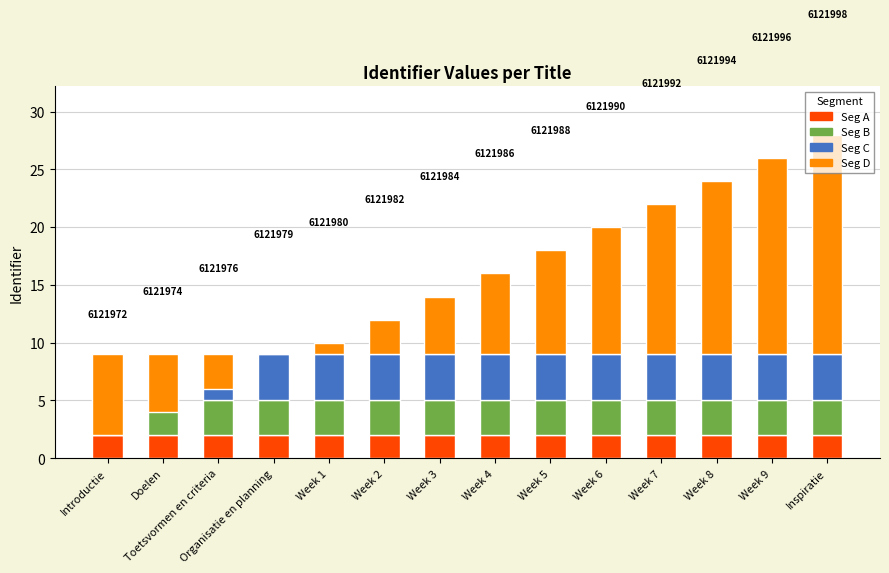

The value of Seg B at Week 1 is 3. True or false?

True